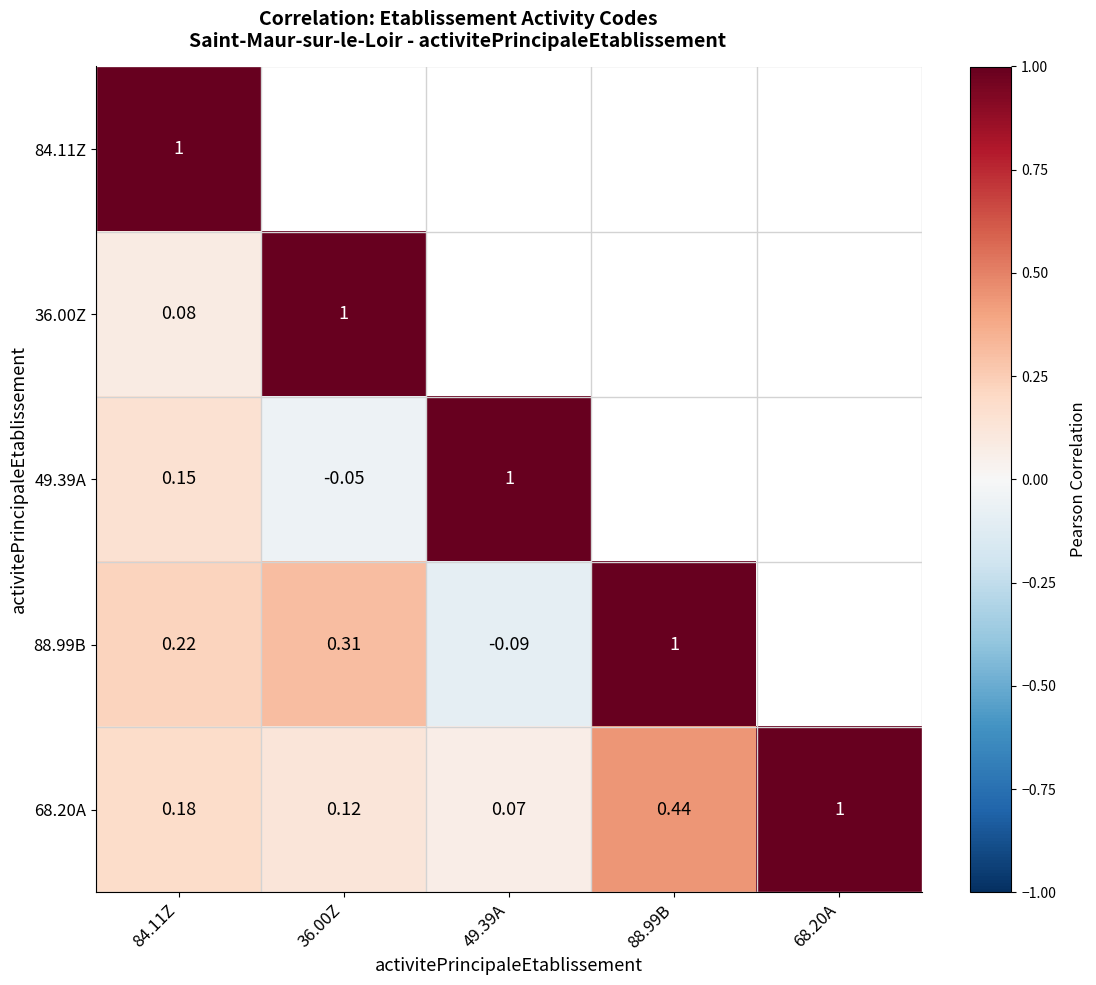

What is the greatest value displayed?

1.0